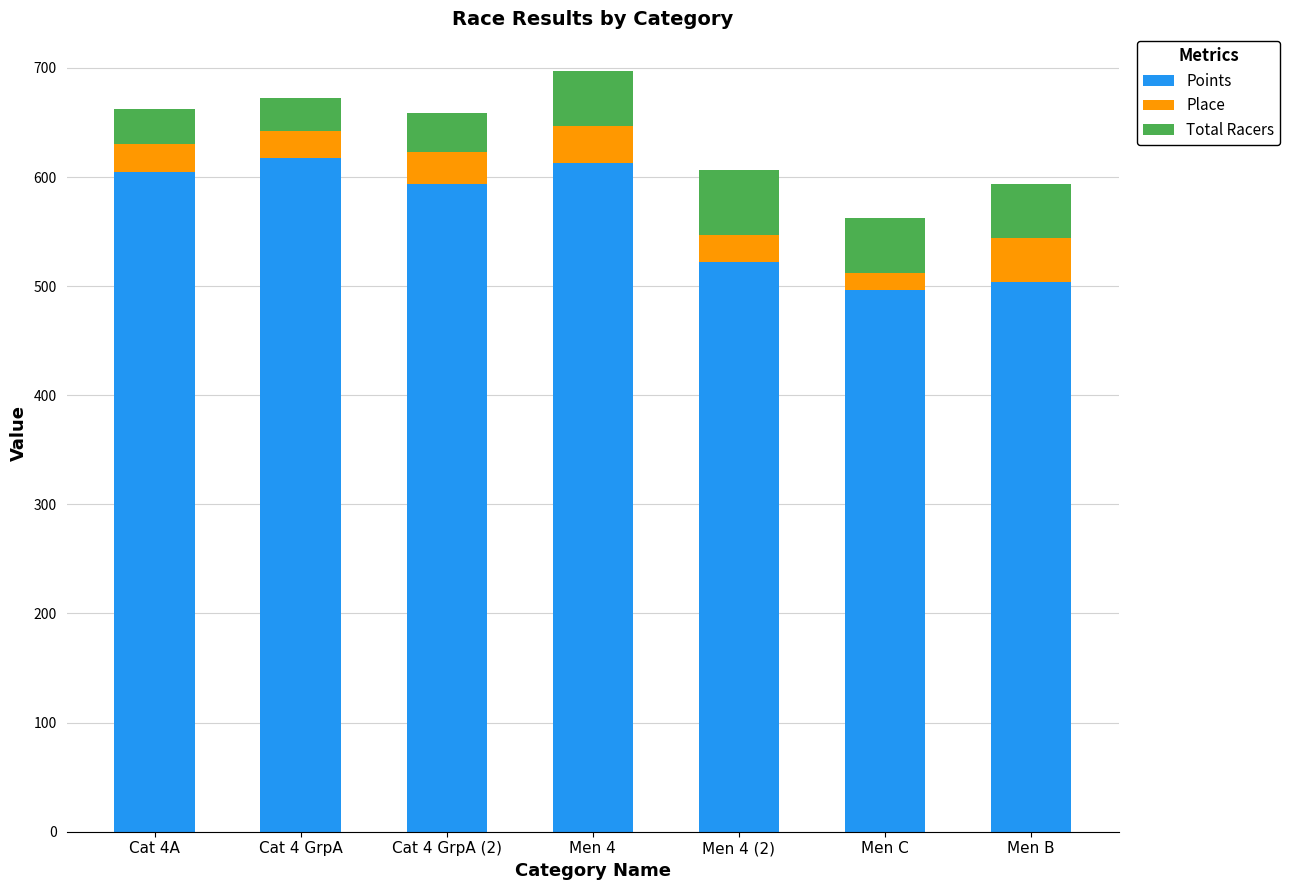

Reading left to right, what are the values for Points?

604.2	617.0	593.7	612.9	521.7	496.4	503.9